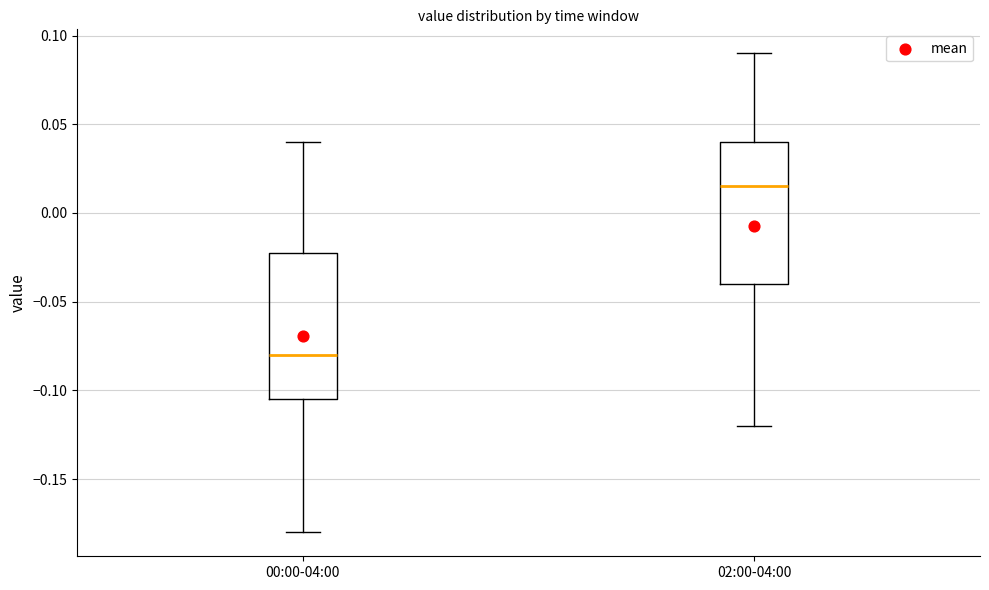

Reading left to right, transcribe this box plot: for each box, give where its median line is, the range the box spans, and where its two whiskers end, as read against the y-axis. The values are not printed on the chart, so give them approximately, as read against the axis.

00:00-04:00: median -0.080, box -0.105 to -0.020, whiskers -0.180 to 0.040
02:00-04:00: median 0.015, box -0.040 to 0.040, whiskers -0.120 to 0.090